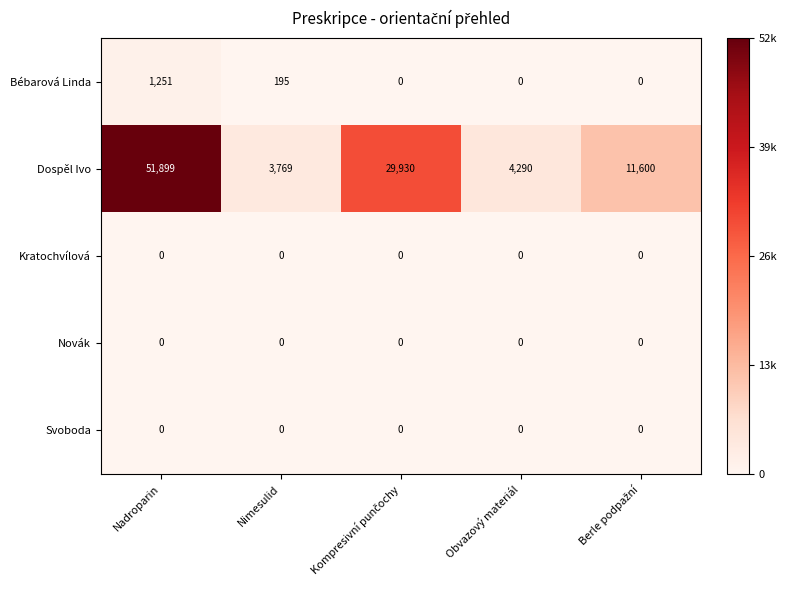

What is the average value of the Dospěl Ivo series?

20298